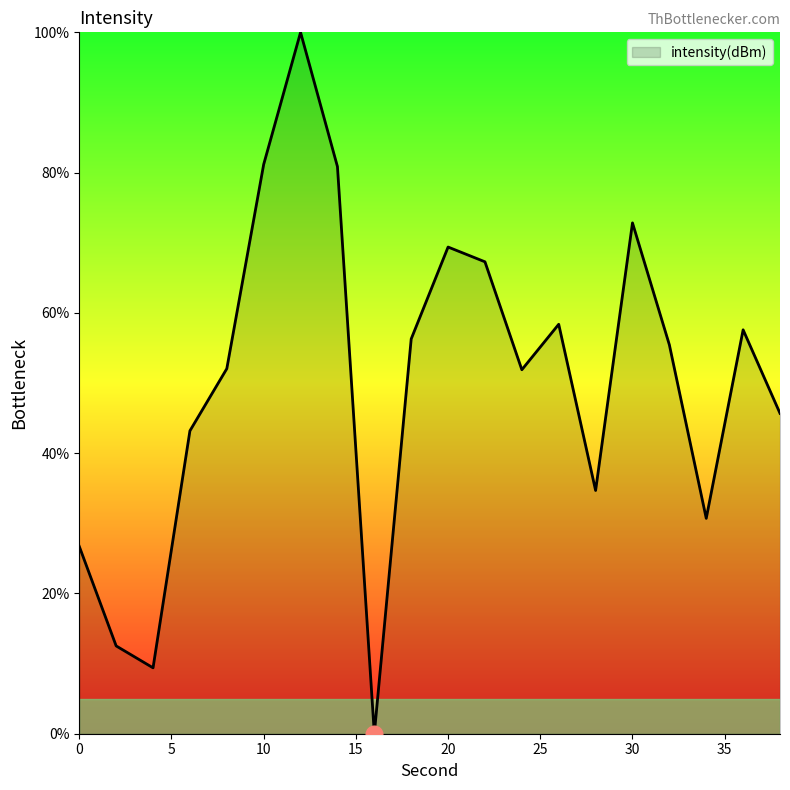

What is the difference between the maximum and minimum values?

100.0